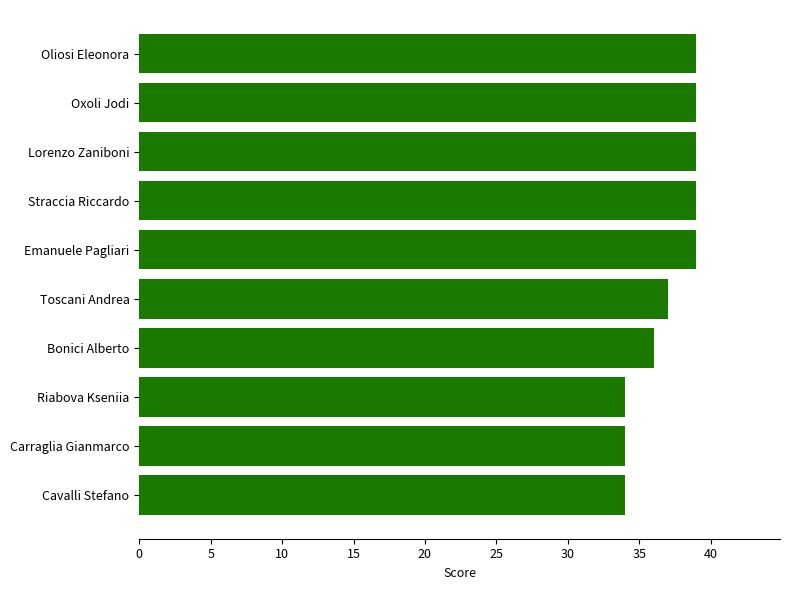

What is the minimum value shown in the chart?

34